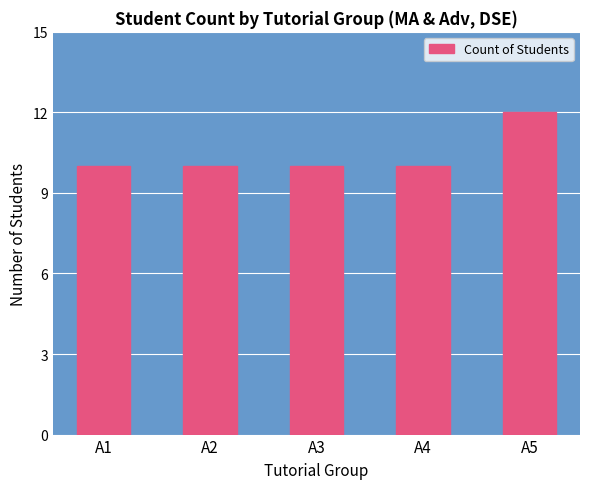

What is the value of the 3rd bar from the left?

10